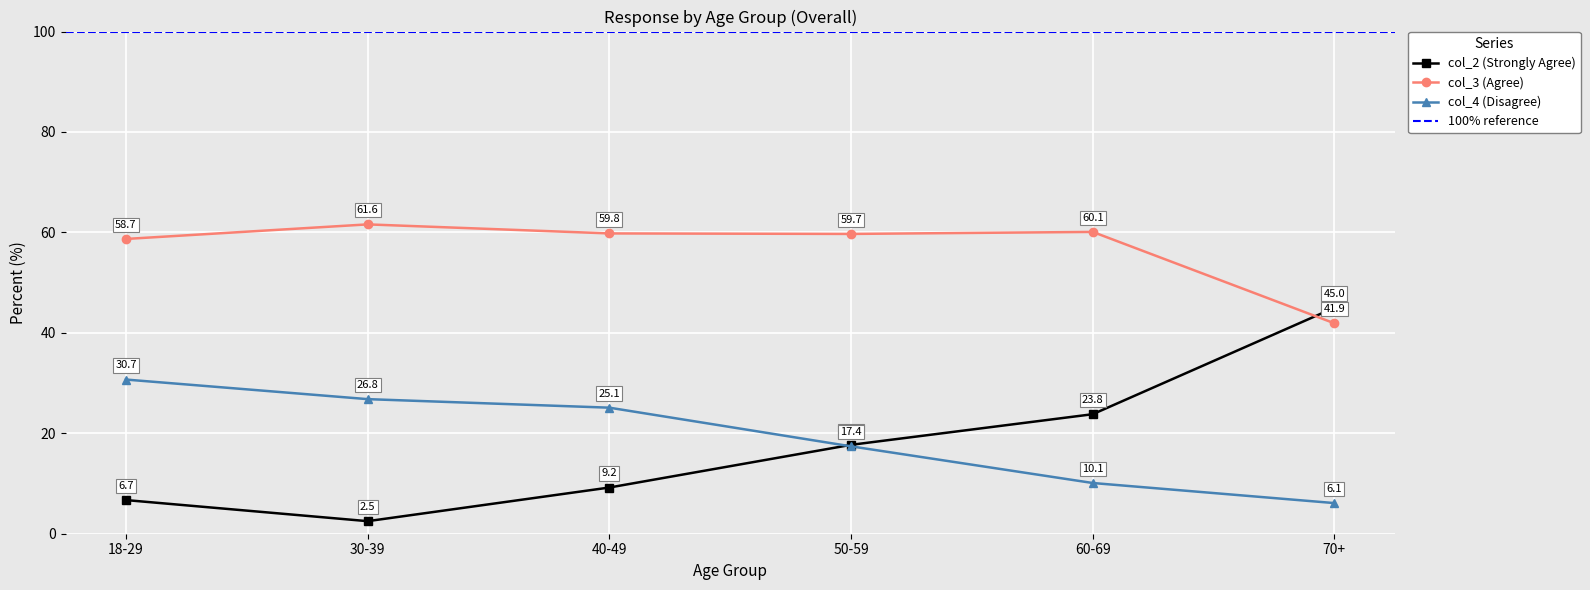

Rank the series by their maximum value, from lowest to highest.

col_4 (Disagree), col_2 (Strongly Agree), col_3 (Agree)